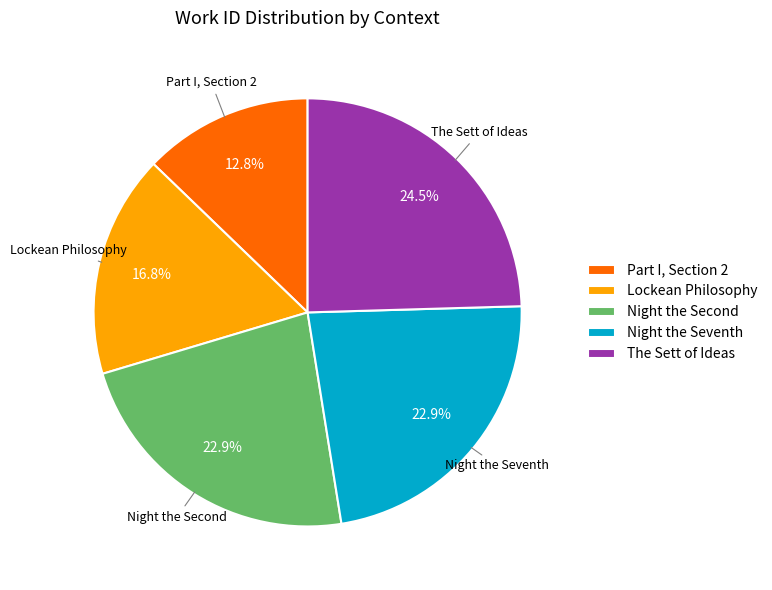

What is the ratio of the value at Night the Seventh to the value at Lockean Philosophy?

1.4